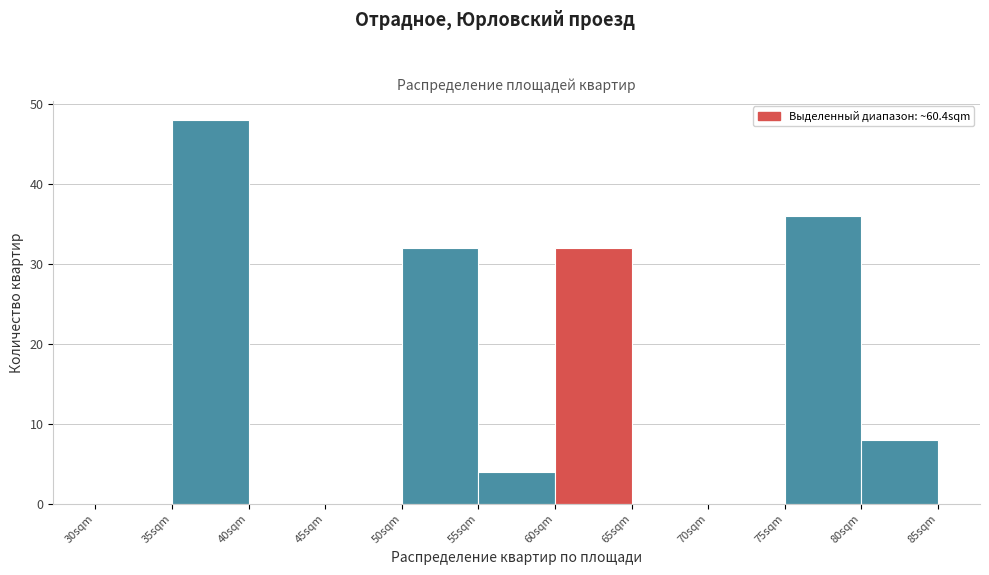

Reading left to right, transcribe this chart: for each bar, give the range it covers on the x-axis and its height. The values are not printed on the chart, so give them approximately, as read against the axis.

30 to 35: 0
35 to 40: 48
40 to 45: 0
45 to 50: 0
50 to 55: 32
55 to 60: 4
60 to 65: 32
65 to 70: 0
70 to 75: 0
75 to 80: 36
80 to 85: 8